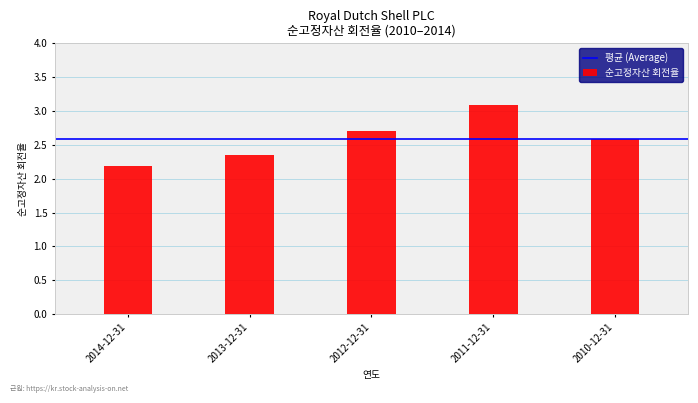

What is the label of the 4th bar from the right?

2013-12-31